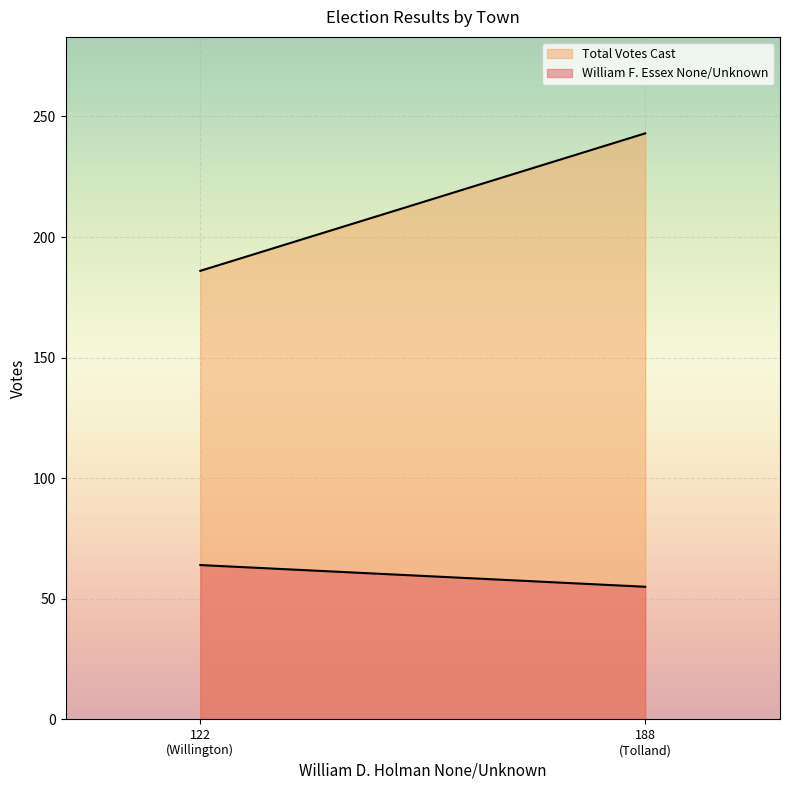

At which label does Total Votes Cast reach its minimum?

122
(Willington)